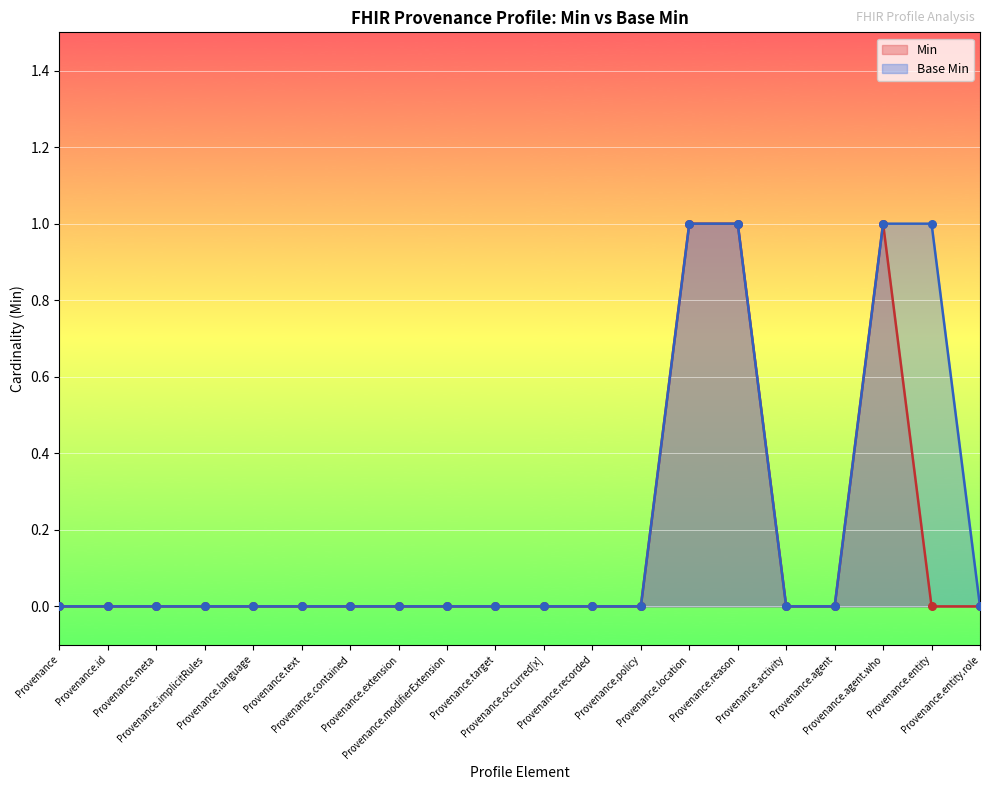

At which category is the sum across all series the highest?

Provenance.location